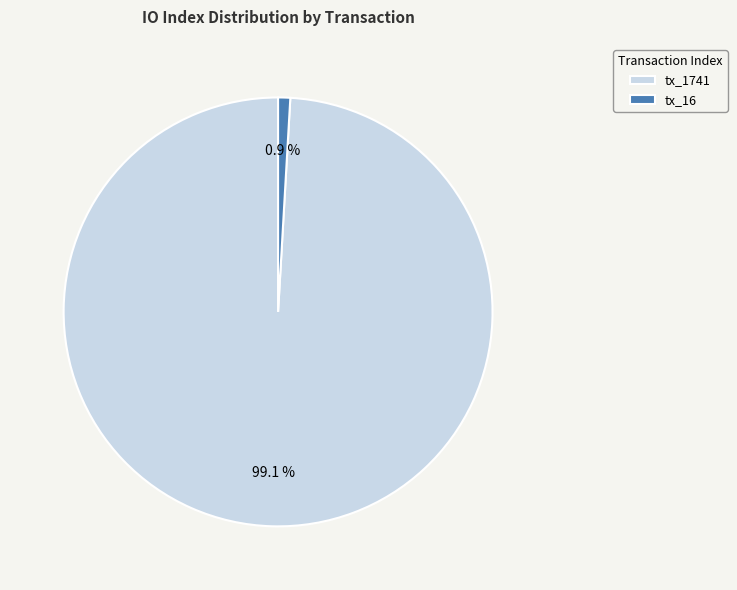

Is it true that tx_16 is 9% of the pie?

False